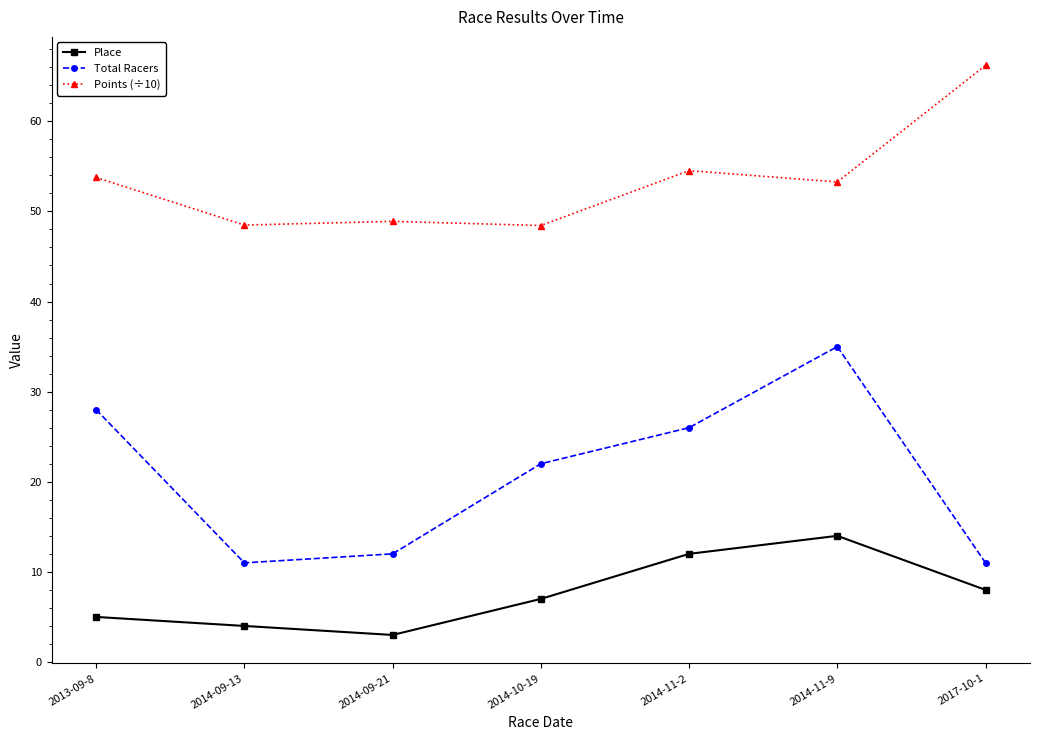

What position from the left is 2014-11-9?

6